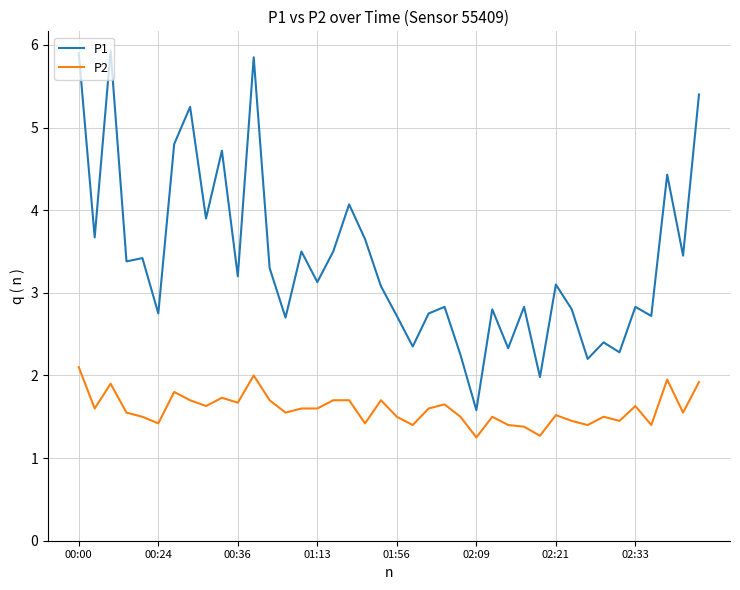

List the series in order of their peak value, lowest first.

P2, P1